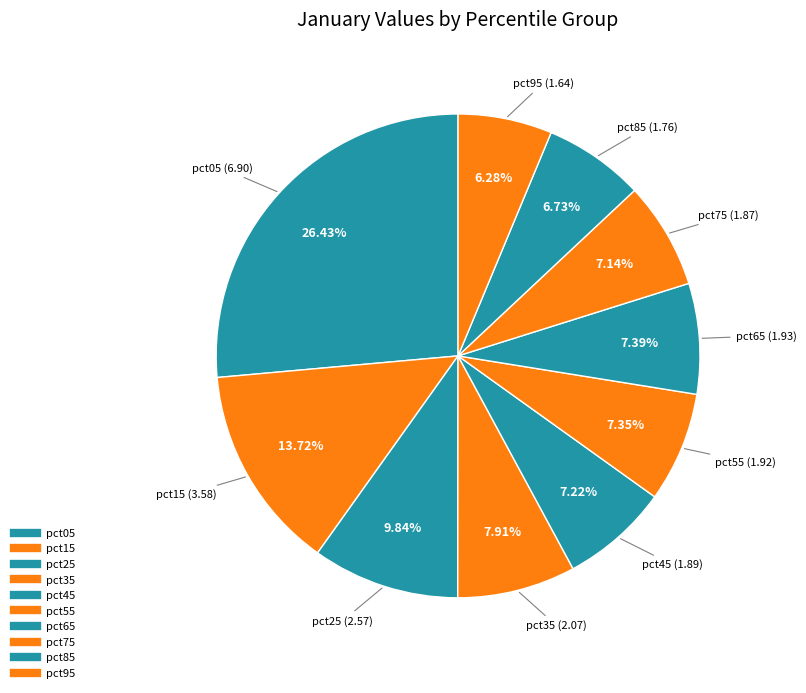

Which slice is the smallest?

pct95